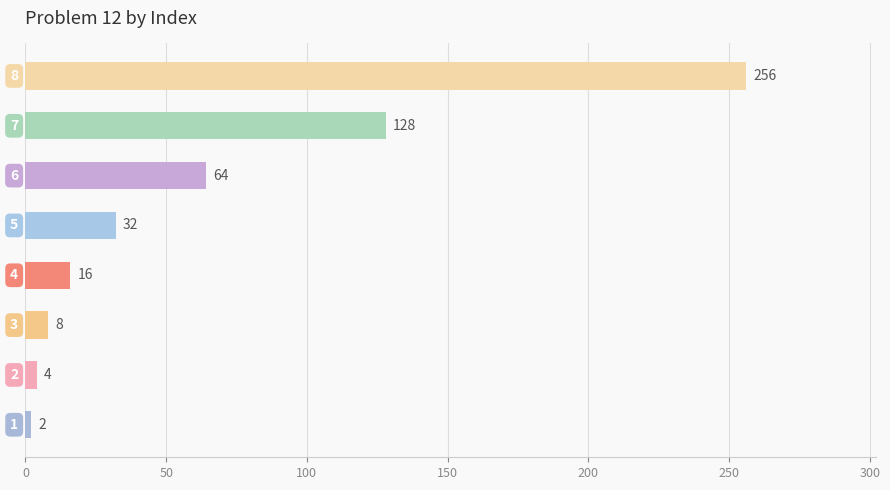

What is the difference between the maximum and second lowest values?

252